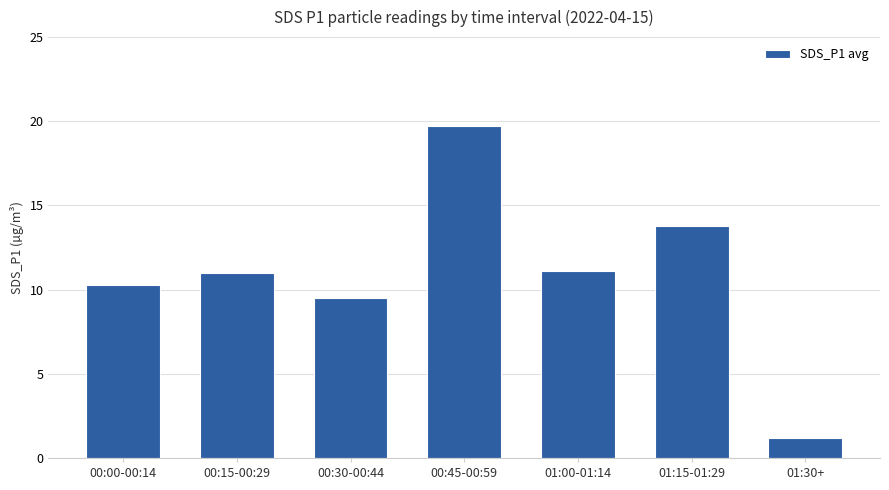

At which category does the chart reach its minimum across all series?

01:30+